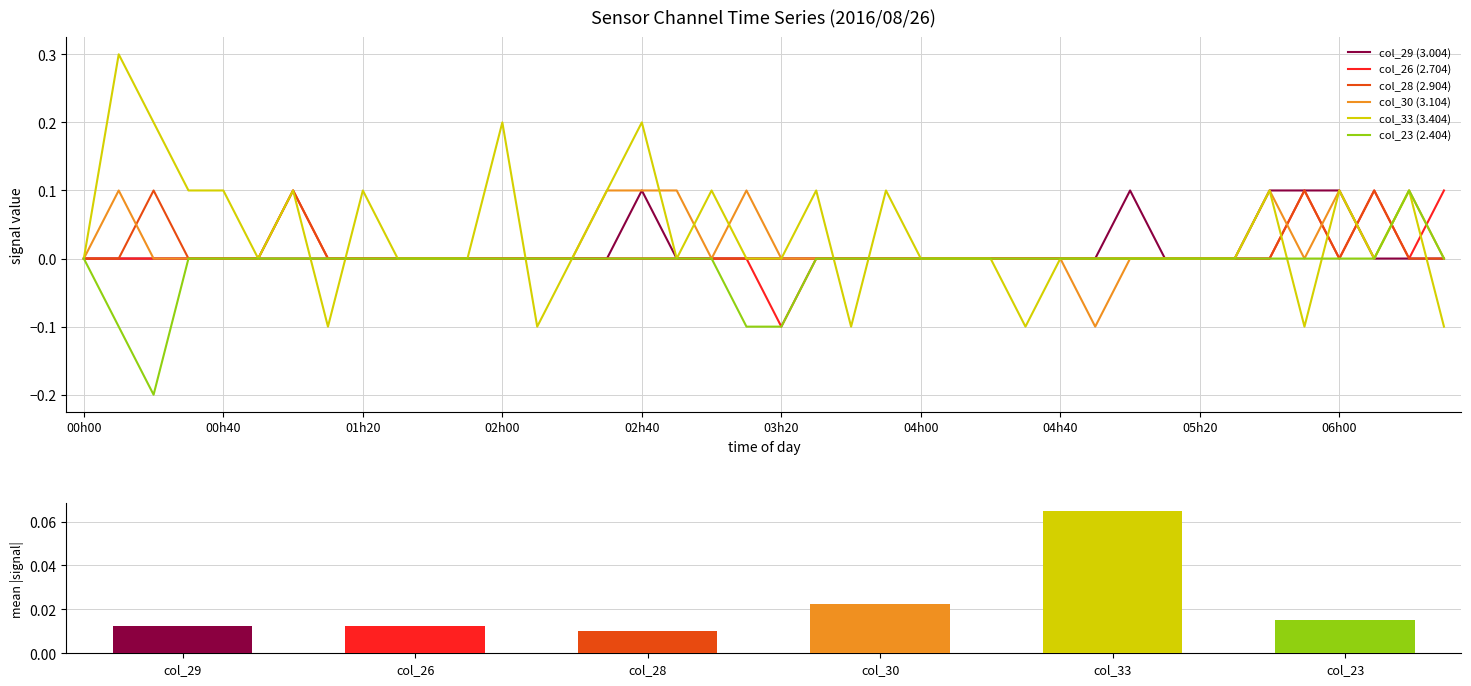

Between 00h40 and 33, which series saw the biggest shift?

col_33 (3.404)